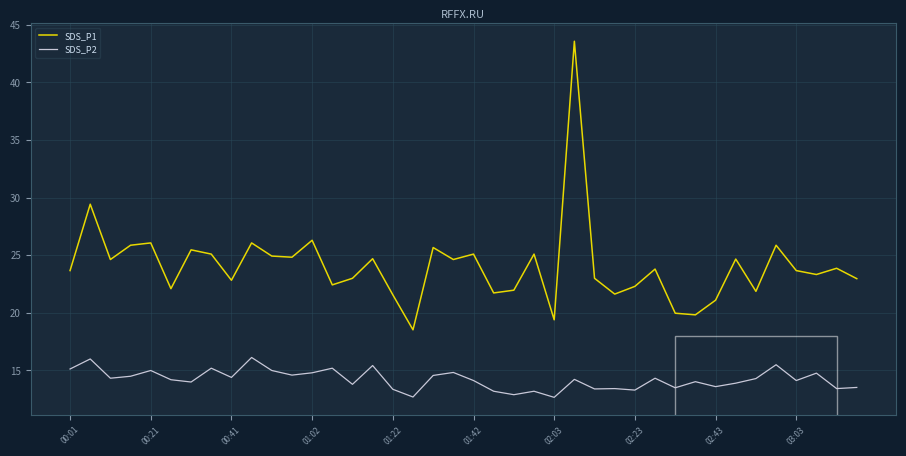

How many lines are shown in the chart?

2